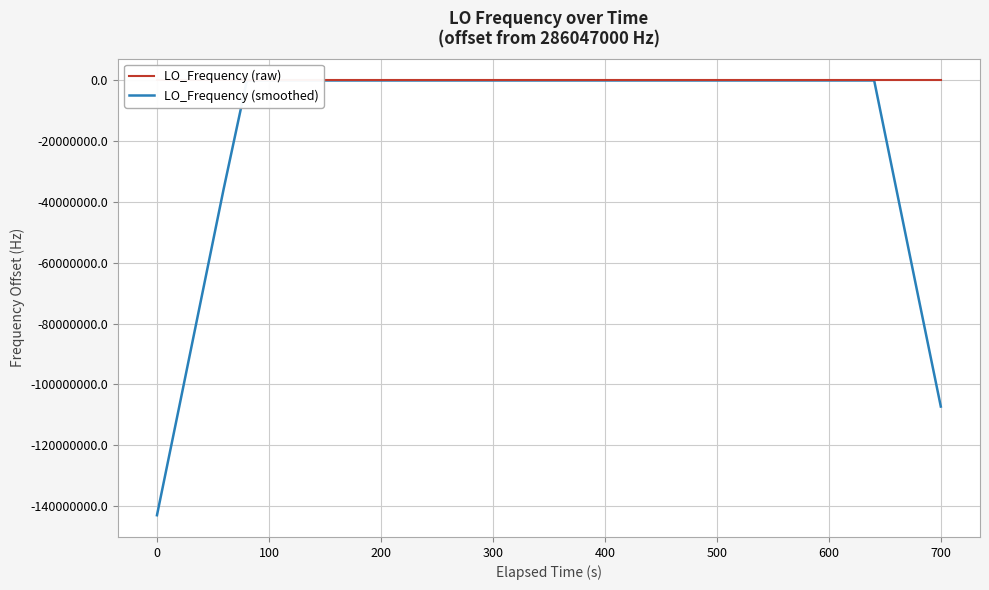

What is the lowest value of the LO_Frequency (raw) series?

-1.8